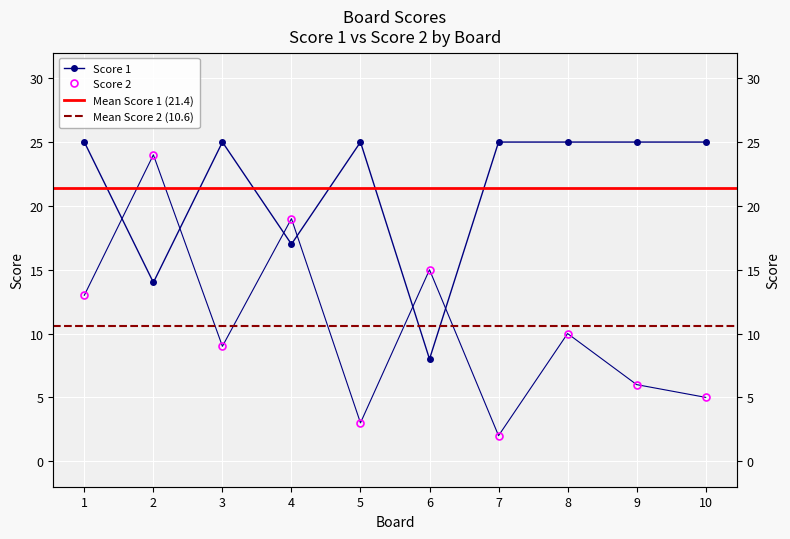

At how many categories does at least one series exceed 20?

8